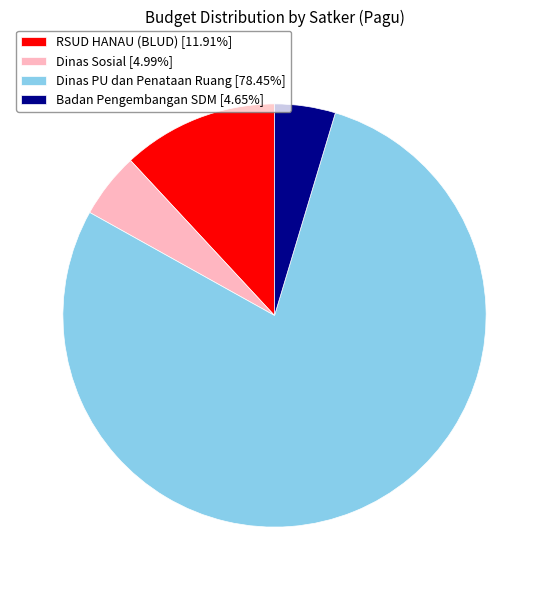

Is there any slice that represents more than half of the pie?

Yes